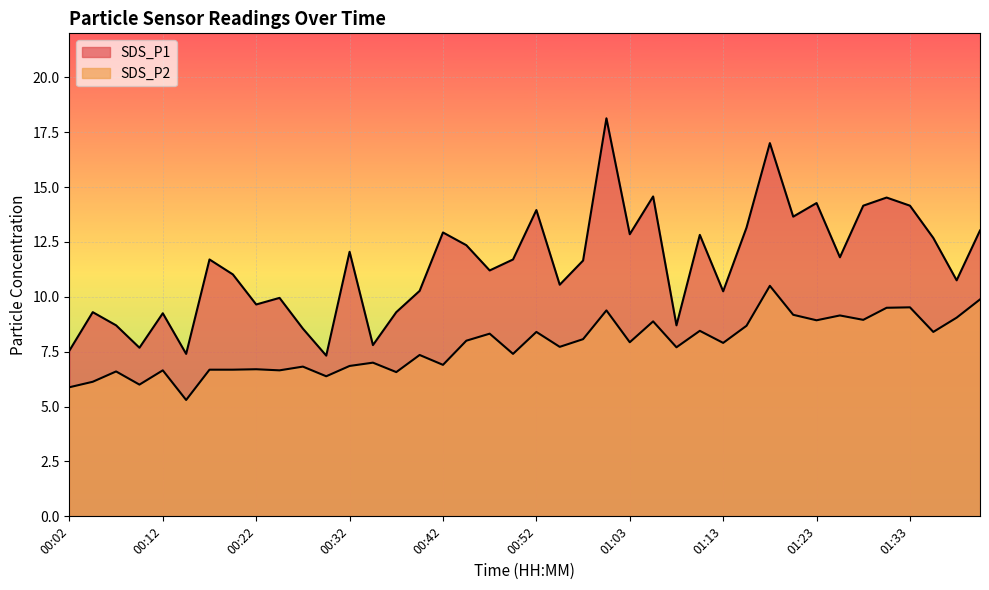

True or false: SDS_P2 and SDS_P1 cross at least once.

False